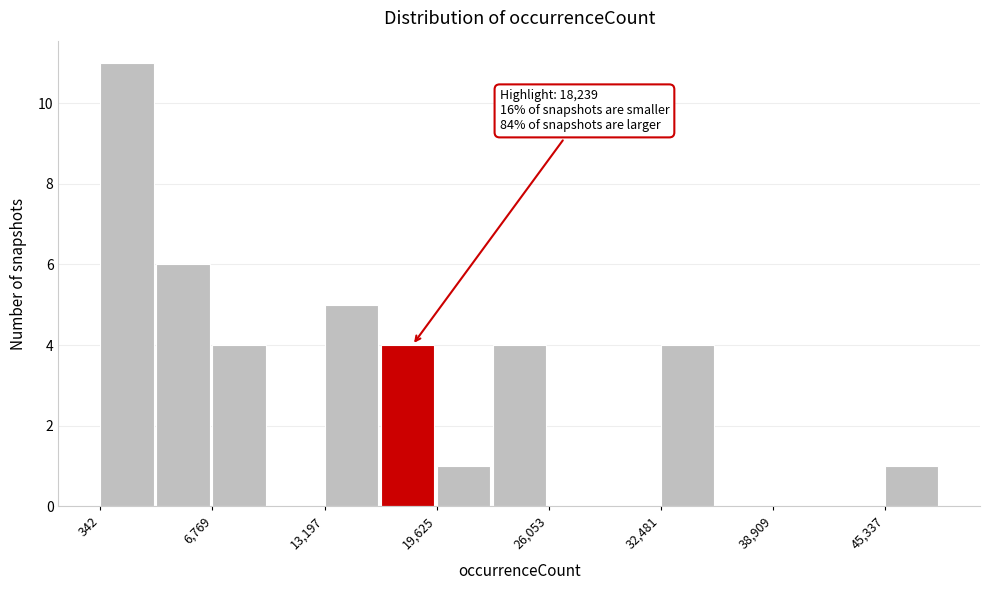

Around what value on the x-axis is the tallest bar? Give the approximate position of its centre, as read against the axis.

2000